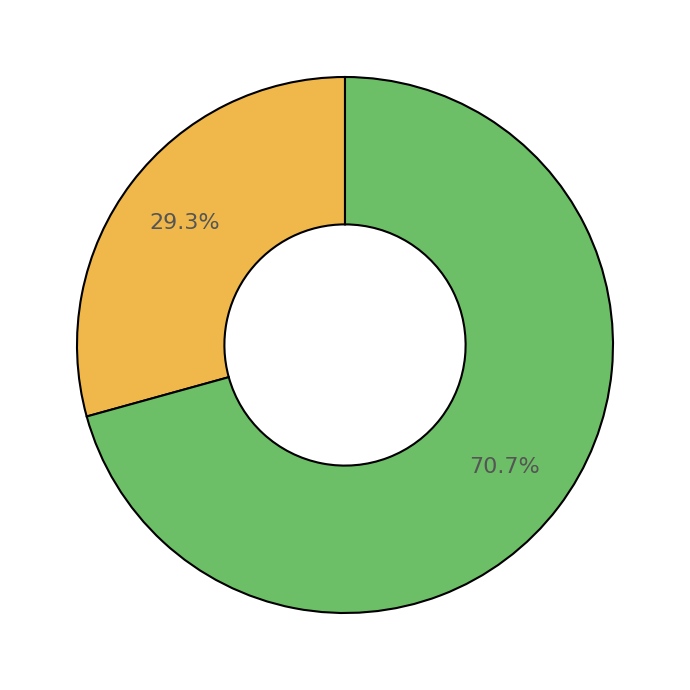

How many slices are in this pie chart?

2